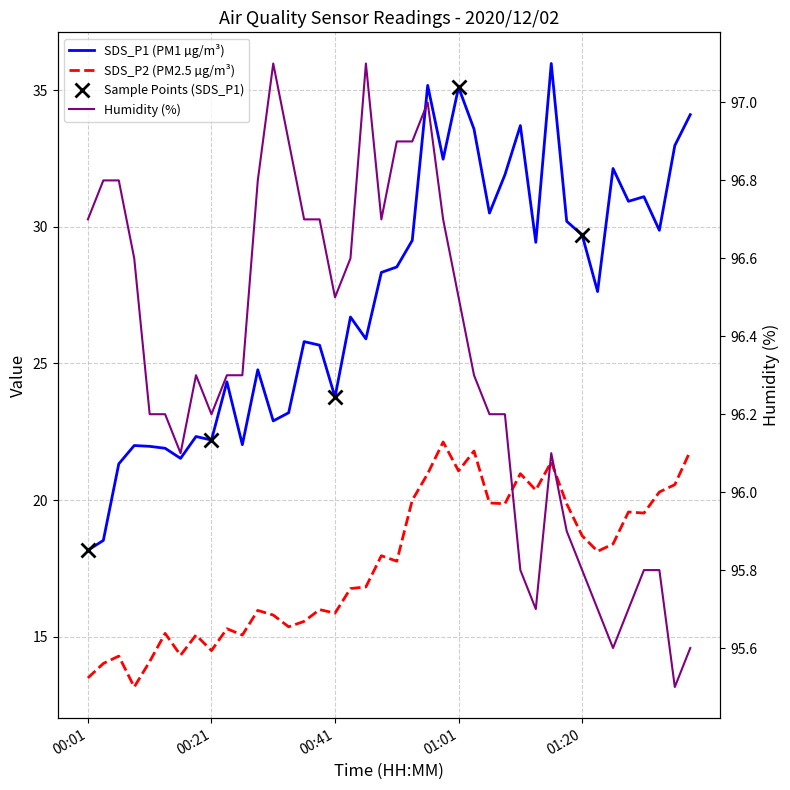

True or false: SDS_P1 and SDS_P2 intersect in this chart.

False